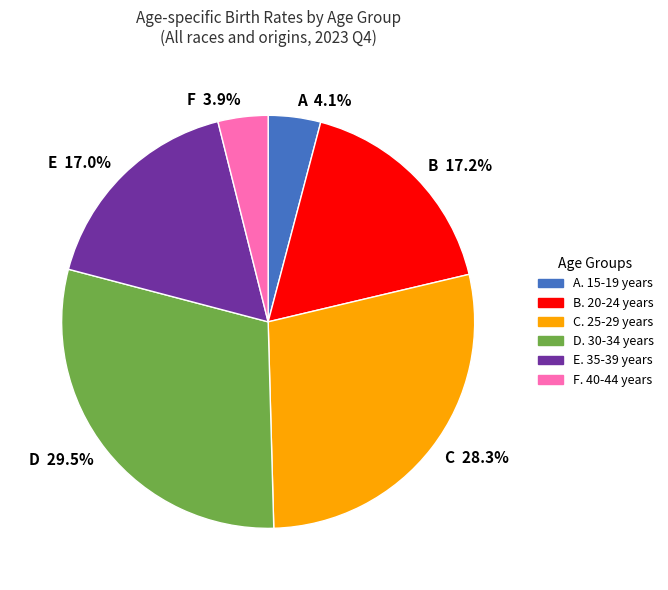

Does any single category account for the majority?

No